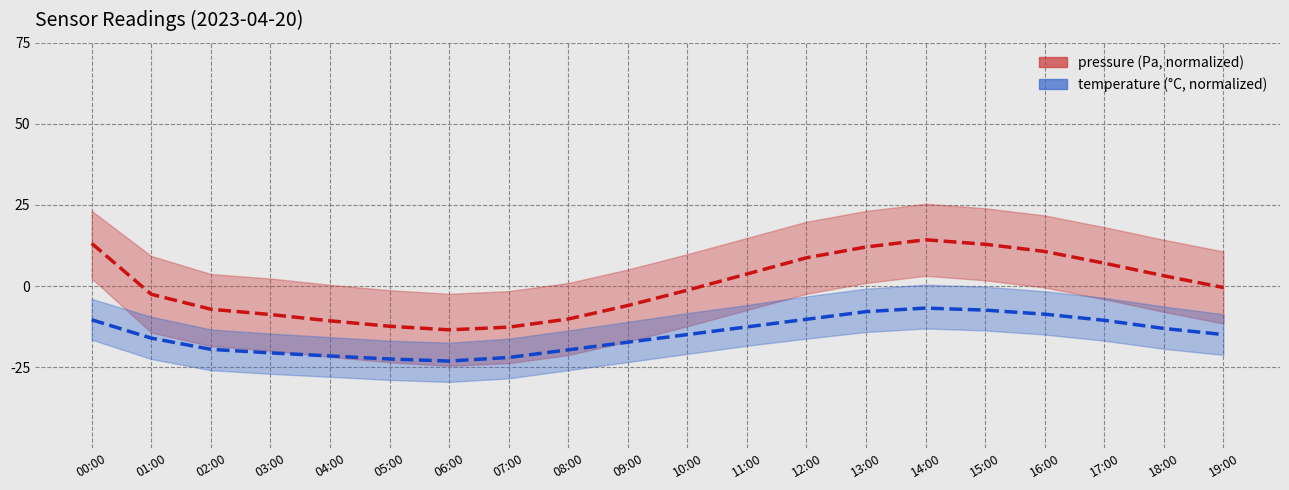

True or false: temperature and pressure intersect in this chart.

False